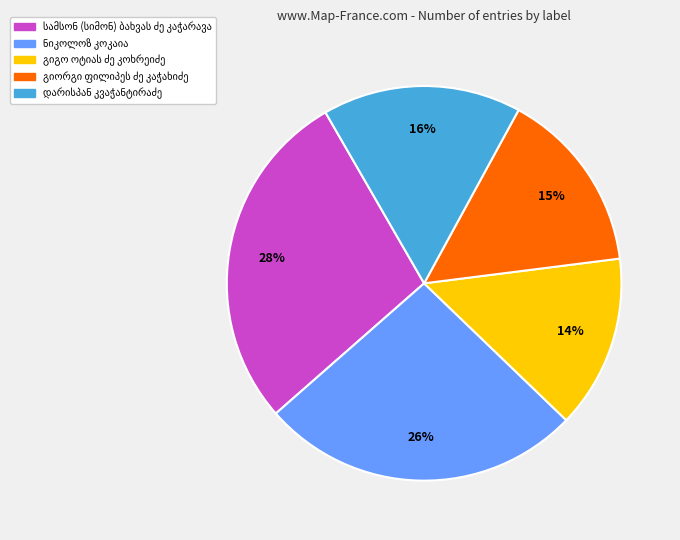

Is there a majority slice in this chart?

No